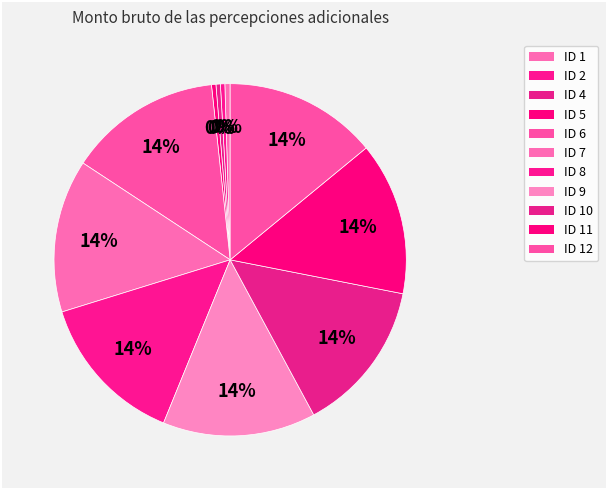

Does any single category account for the majority?

No